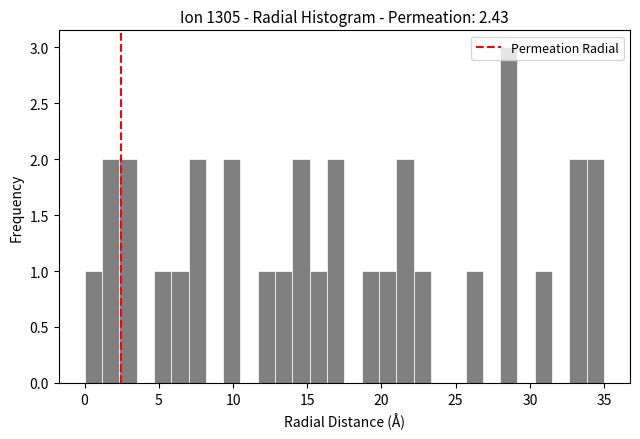

Read against the x-axis, roughly where is the centre of the tallest bar?

28.5